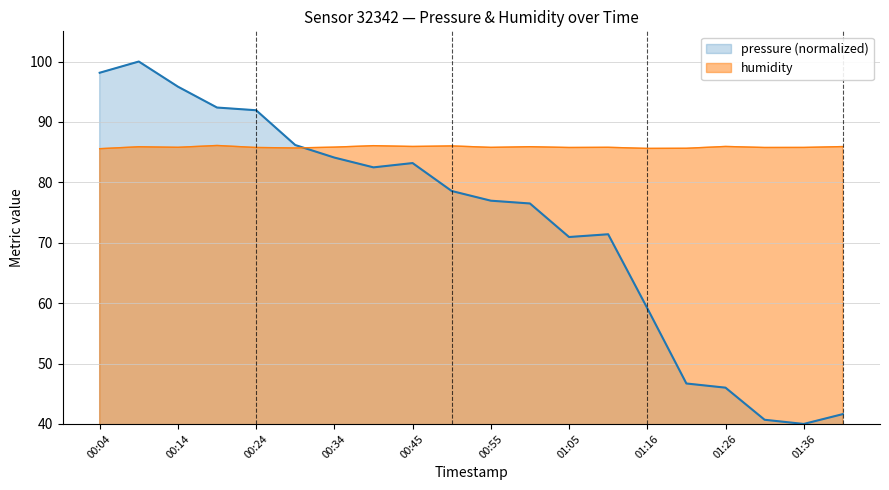

What is the lowest value of the humidity (line) series?

85.6